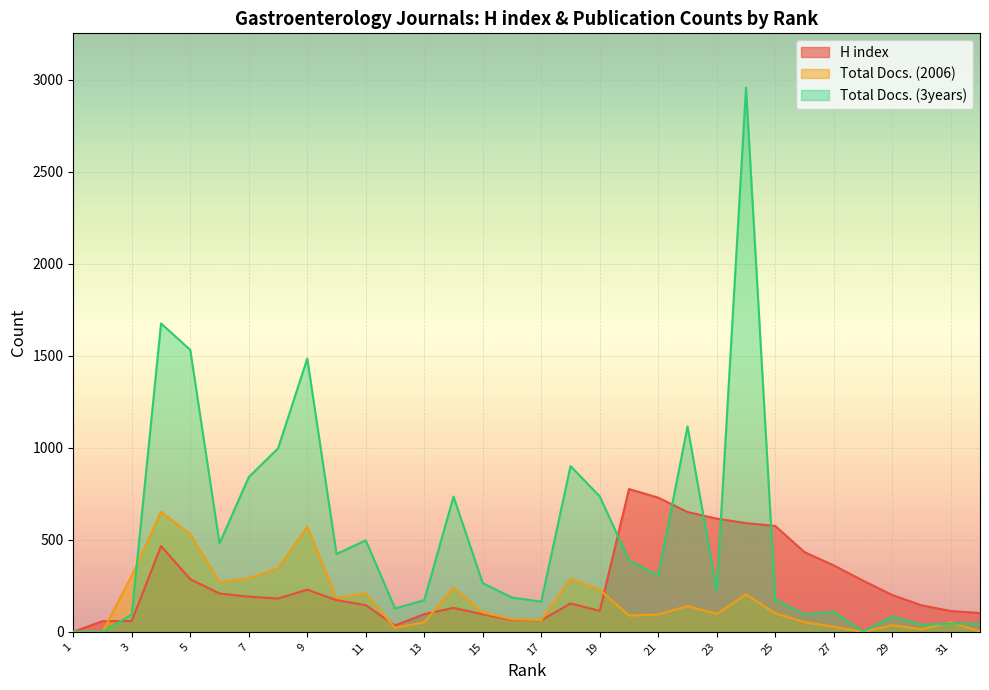

At 4, list the series in order from smallest to largest.

H index, Total Docs. (2006), Total Docs. (3years)